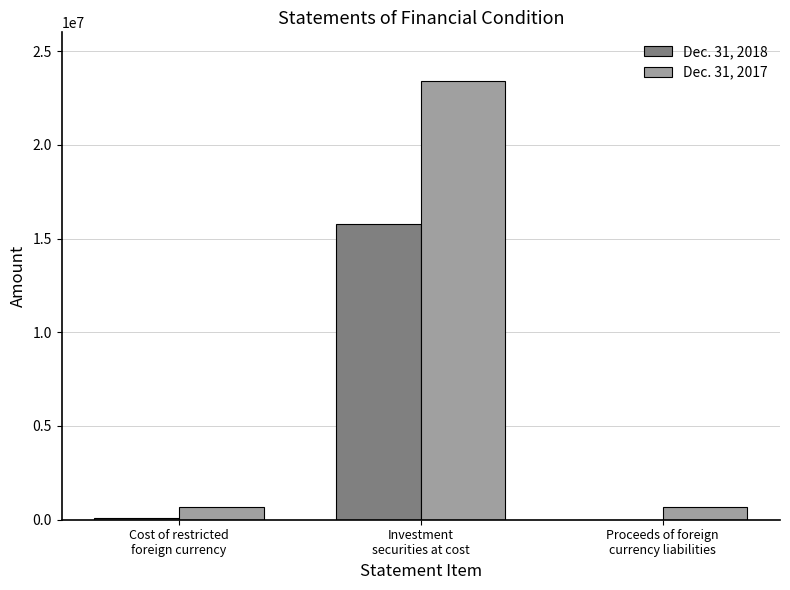

What is the greatest value displayed?

23396557